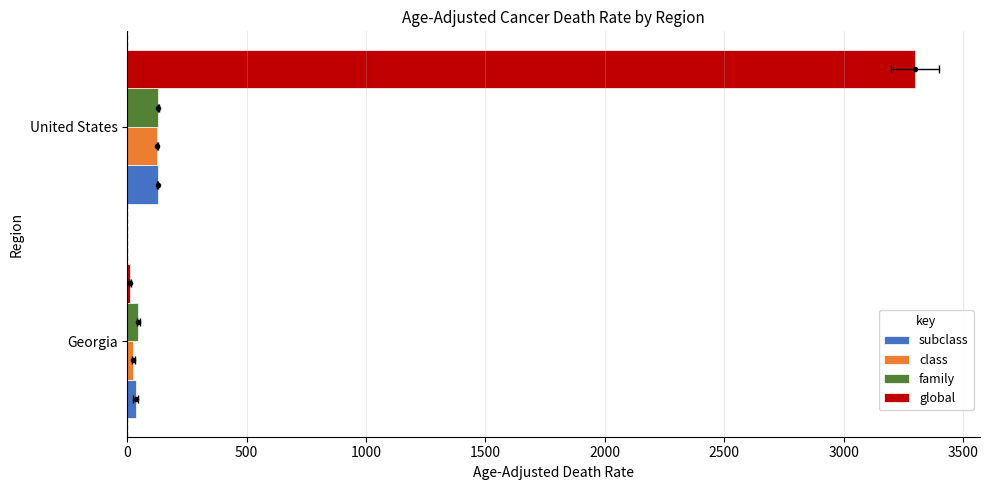

Reading left to right, list all the values displayed in this chart.

subclass: 35.0	128.2
class: 25.8	126.2
family: 46.4	130.2
global: 11.0	3297.0